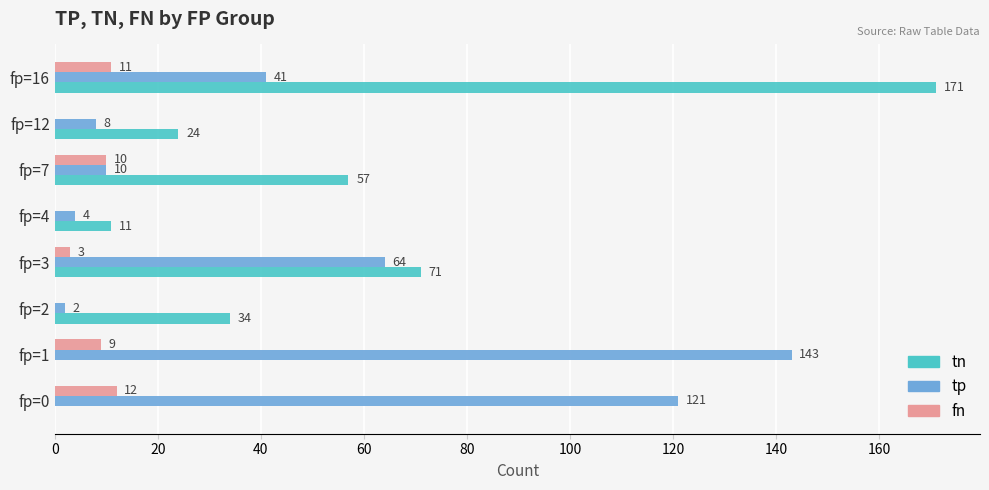

Which series has the largest total across all categories?

tp